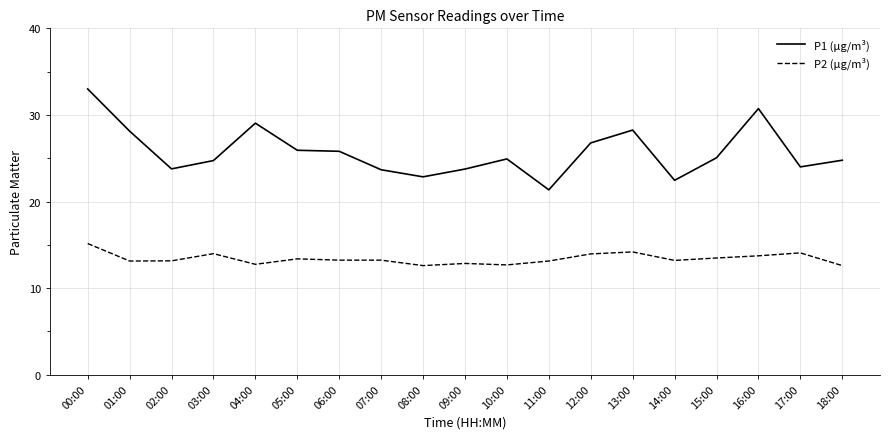

What is the highest value of the P1 (µg/m³) series?

33.0